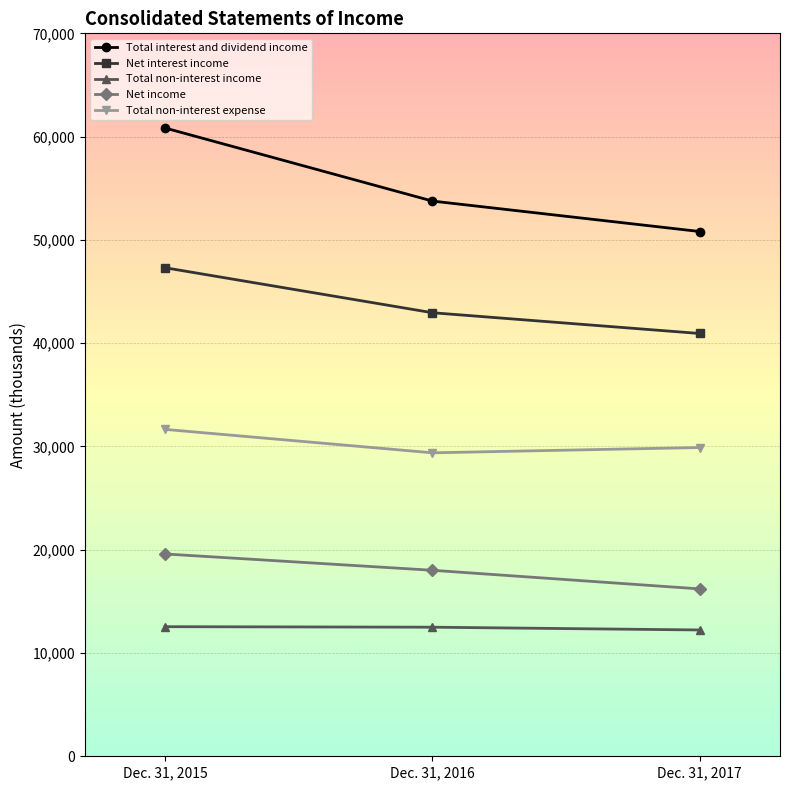

Which series has the largest range (max minus min)?

Total interest and dividend income